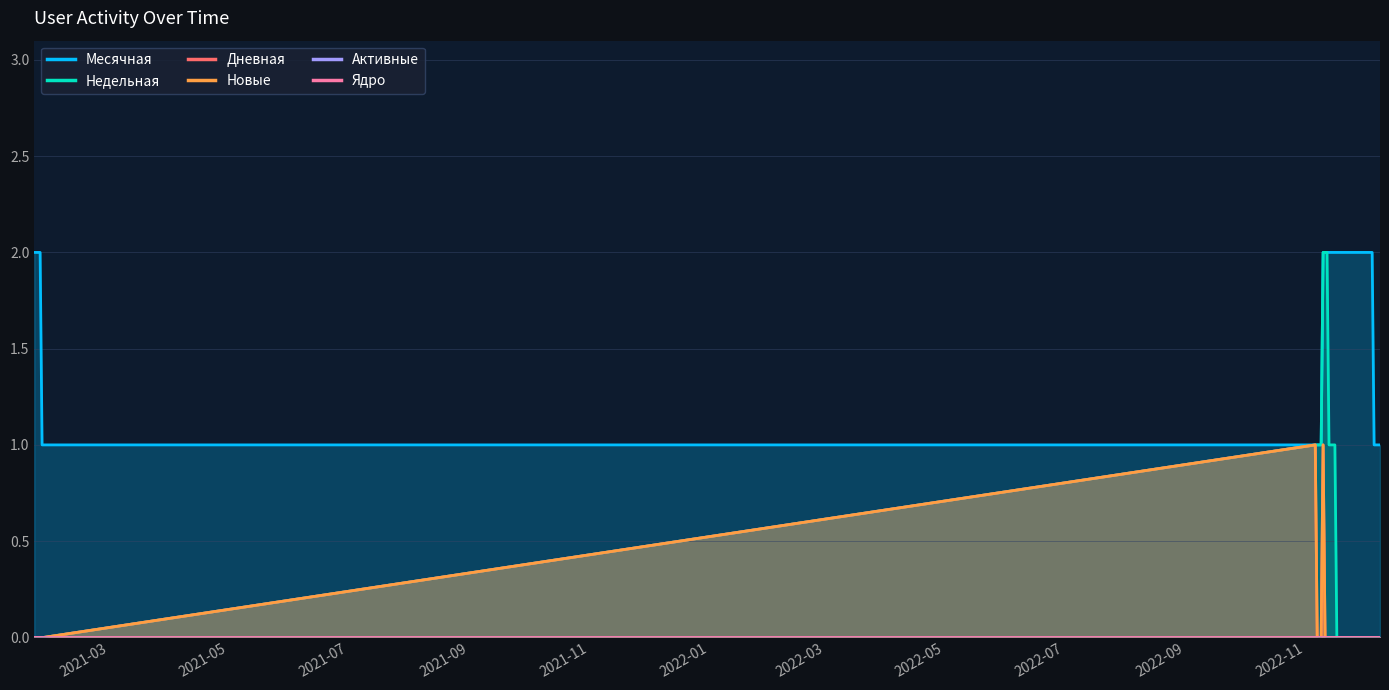

Which series has the largest range (max minus min)?

Недельная